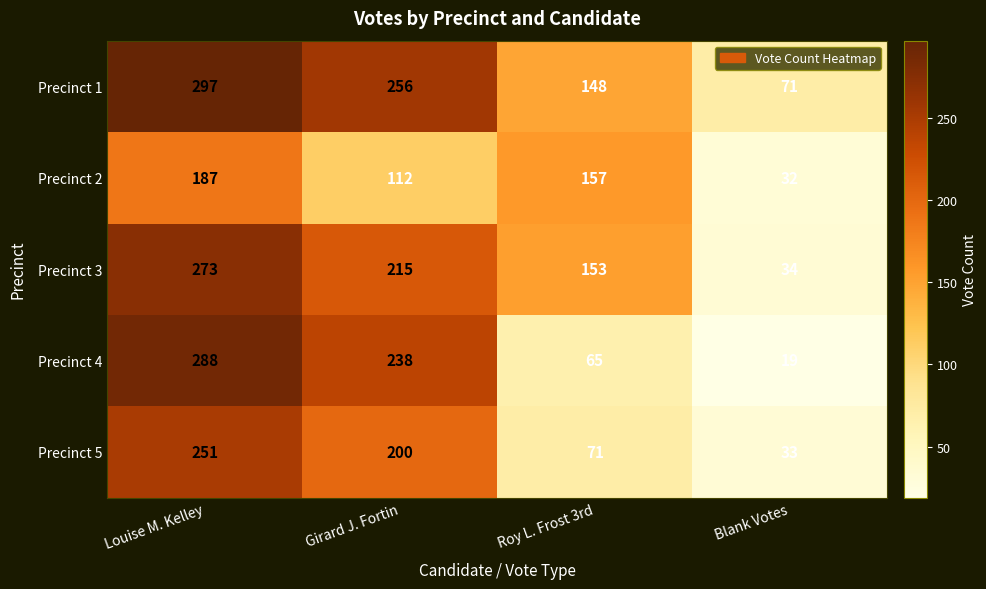

Reading left to right, what are all the values shown in this chart?

Precinct 1: 297	256	148	71
Precinct 2: 187	112	157	32
Precinct 3: 273	215	153	34
Precinct 4: 288	238	65	19
Precinct 5: 251	200	71	33